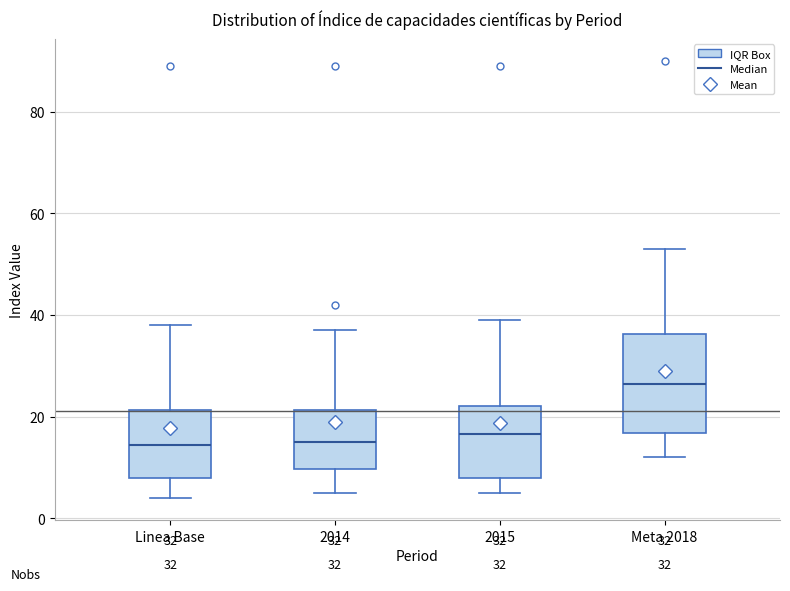

Comparing the boxes themselves (not the whiskers), which one is the tallest?

Meta 2018